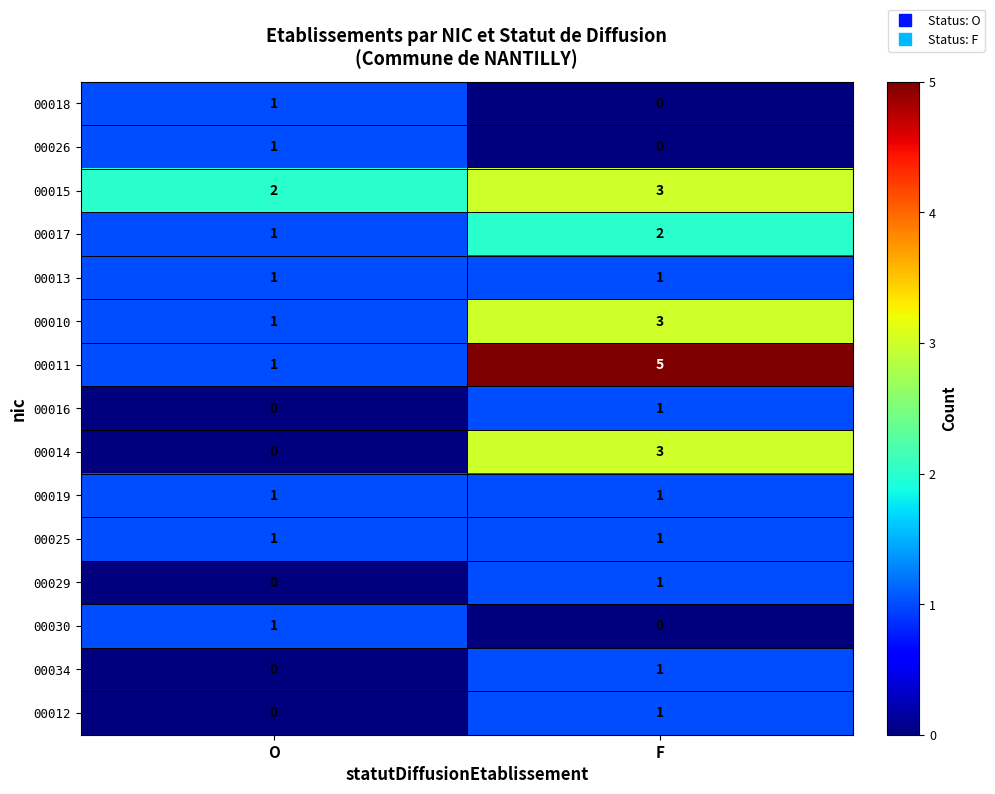

What is the total value across all series at F?

23